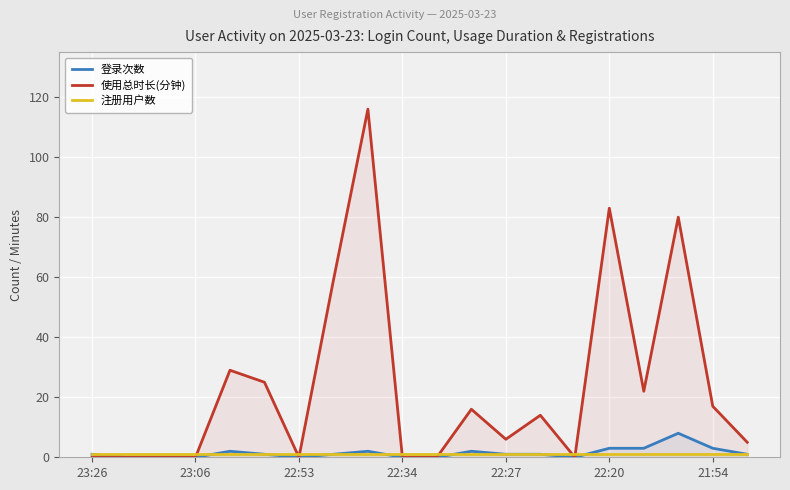

How many interior local valleys does the 使用总时长(分钟) series have?

4